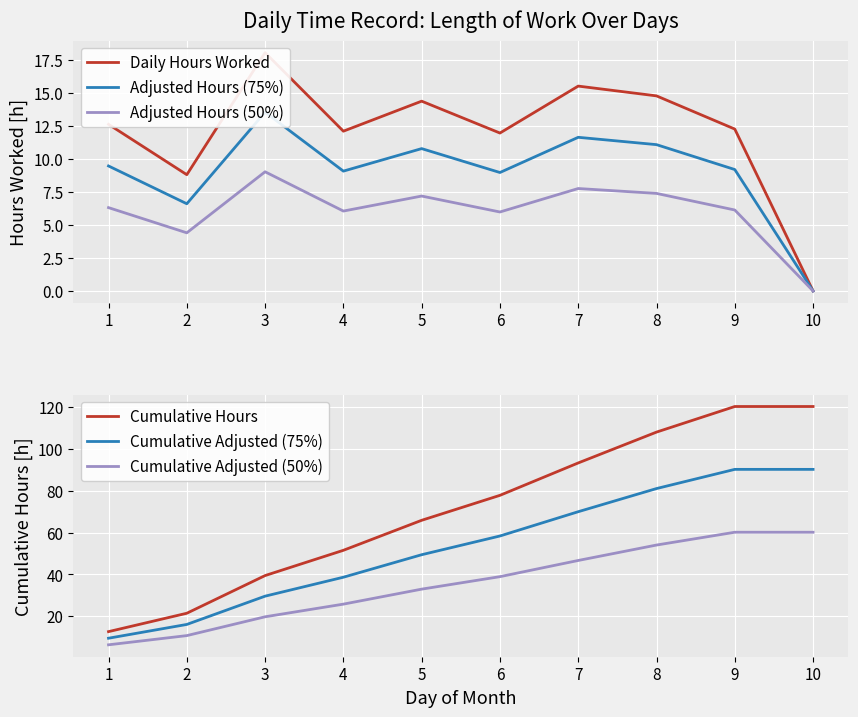

True or false: Daily Hours Worked and Adjusted Hours (50%) cross at least once.

False